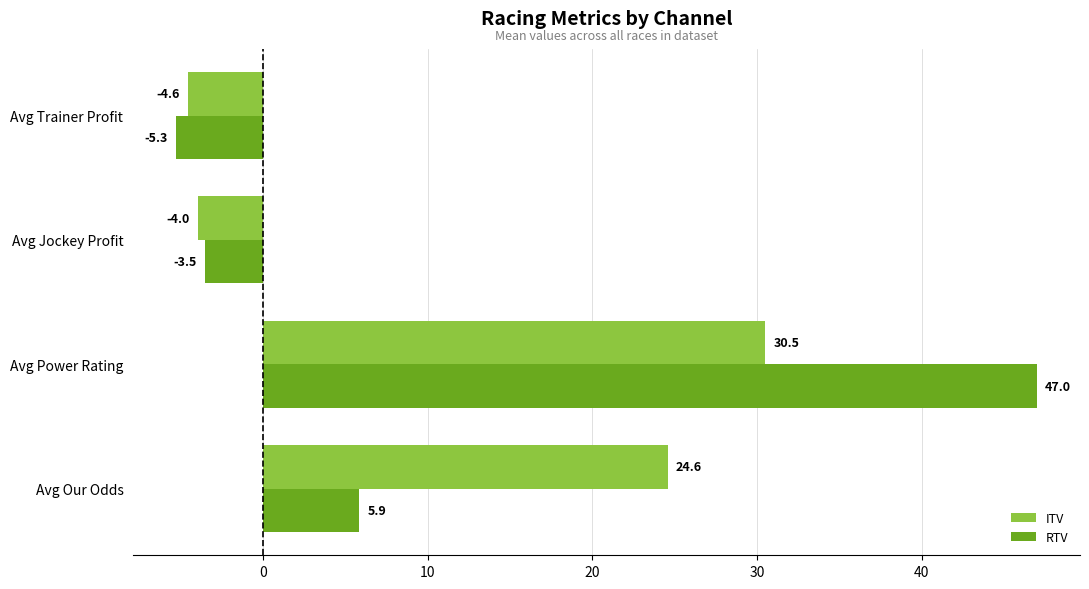

What is the maximum value for ITV?

30.5